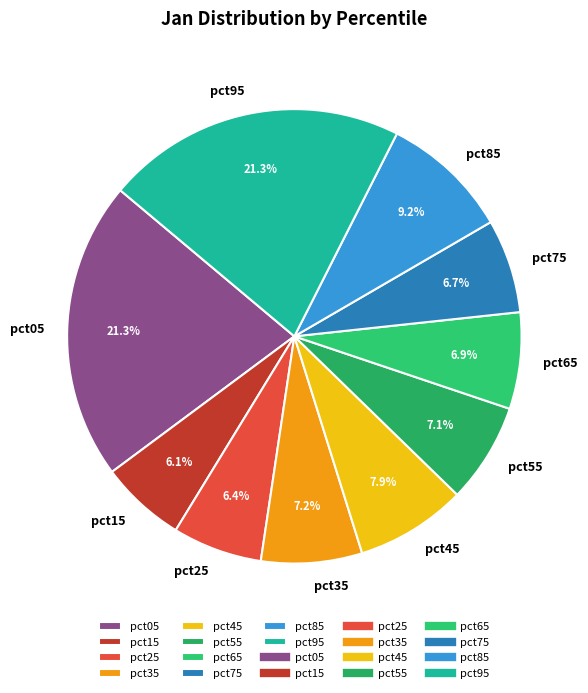

To the nearest percent, what is the combined percentage of pct45 and pct65?

15%